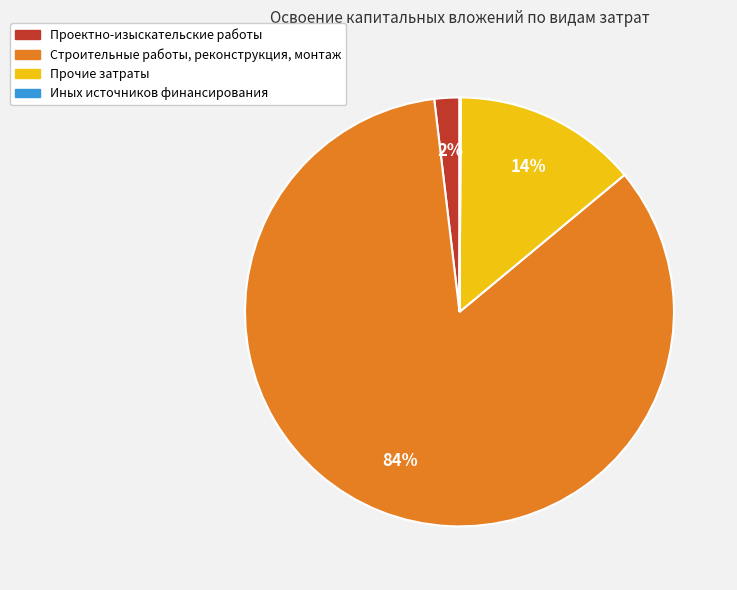

To the nearest percent, what is the average slice percentage?

25%